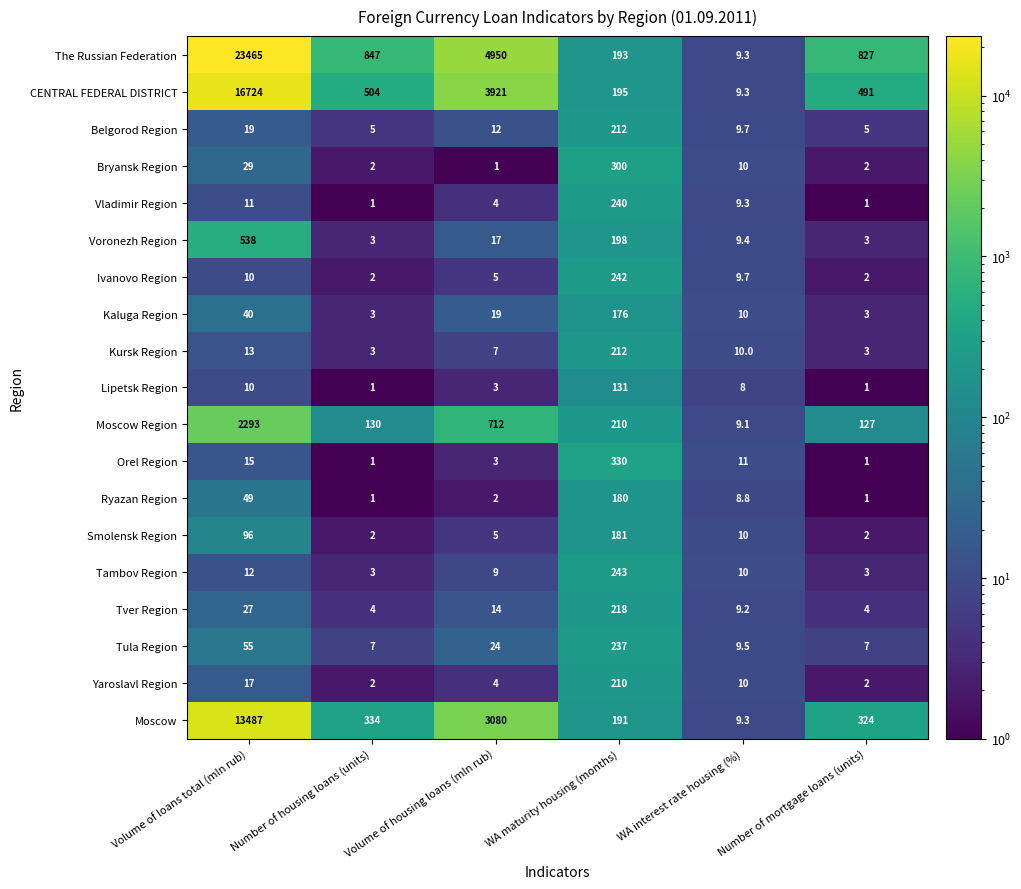

What is the sum of the Lipetsk Region values at Volume of housing loans (mln rub) and Number of housing loans (units)?

4.0